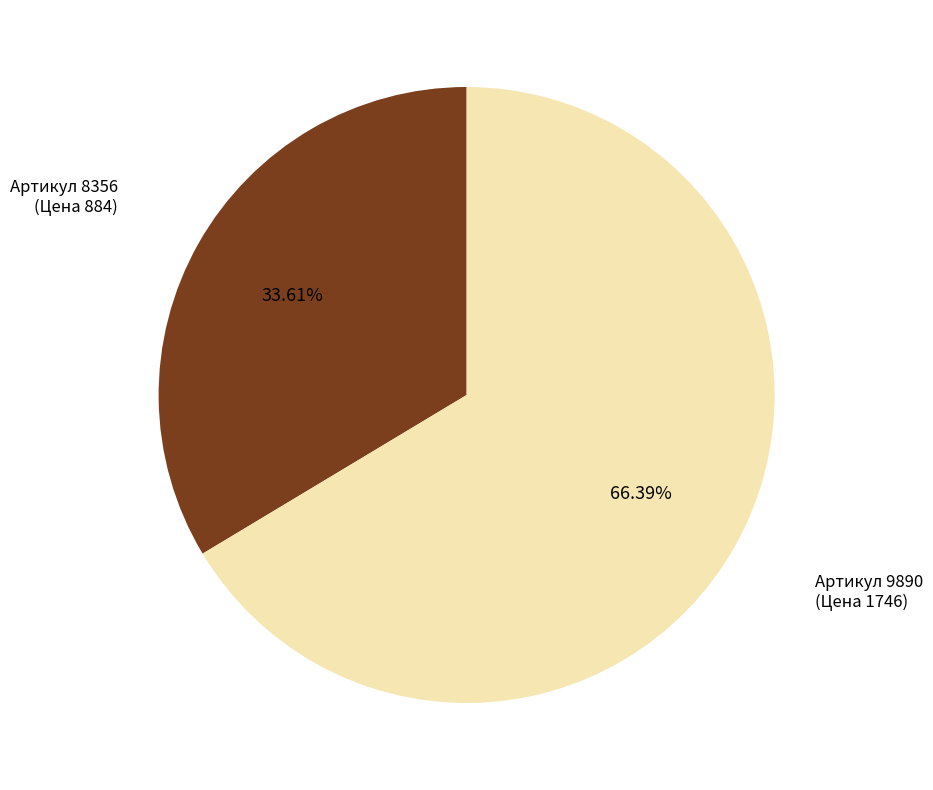

Approximately how many times larger is the value at Артикул 9890 compared to Артикул 8356?

2.0